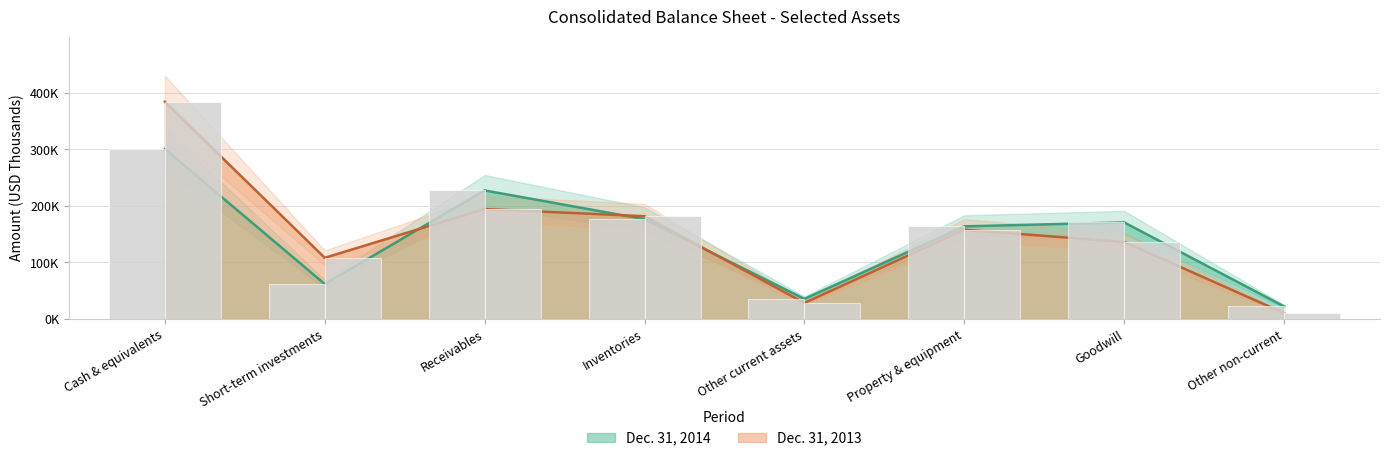

What is the difference between the highest and lowest values at Other current assets?

7179